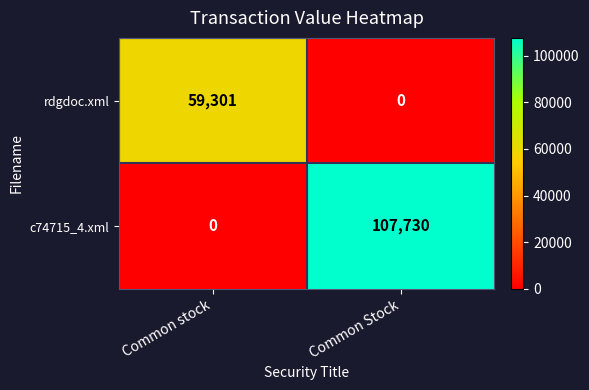

At how many categories does at least one series exceed 35024?

2